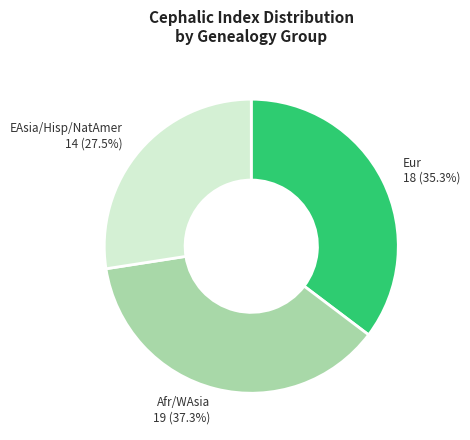

Is there any slice that represents more than half of the pie?

No